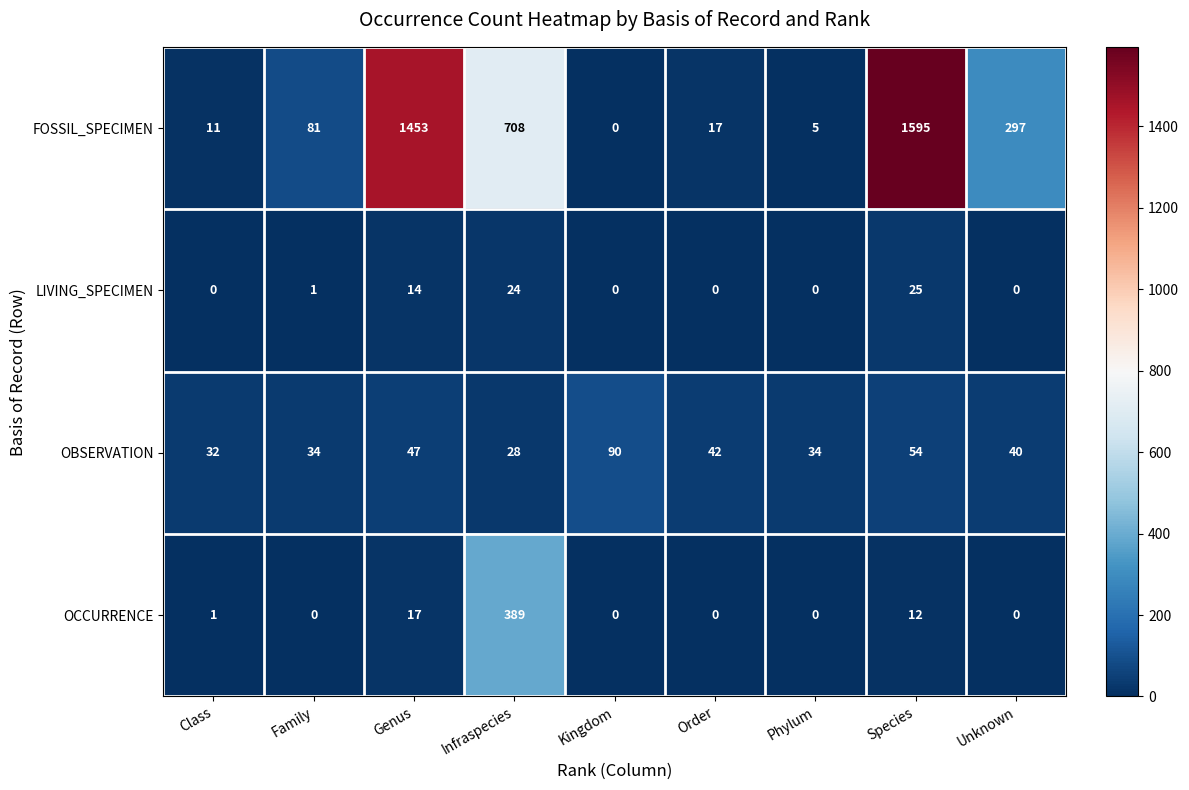

The OCCURRENCE series shows 1 at Class. True or false?

True